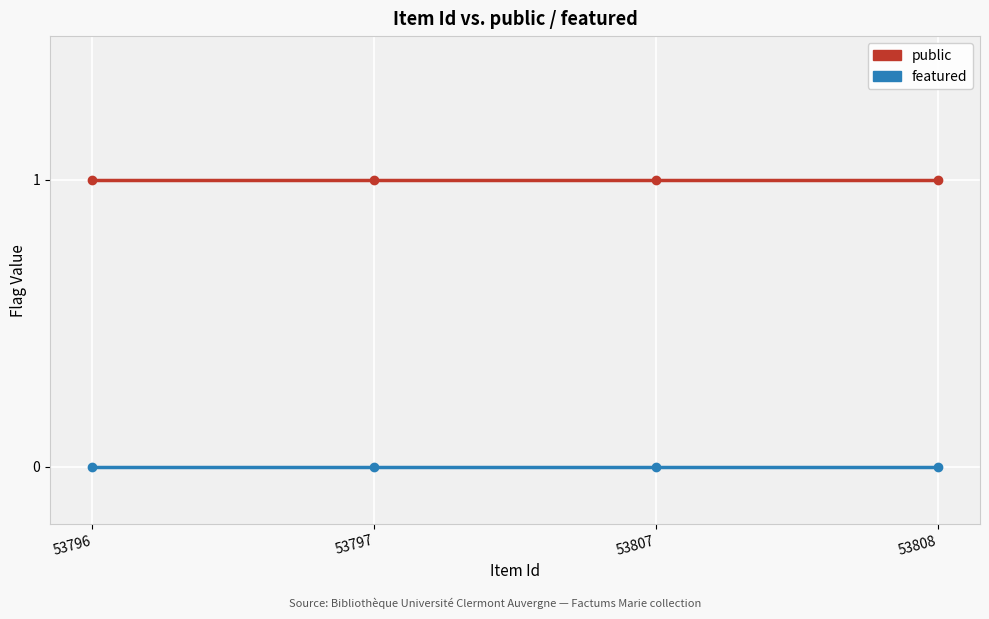

Rank the series by their maximum value, from lowest to highest.

featured, public